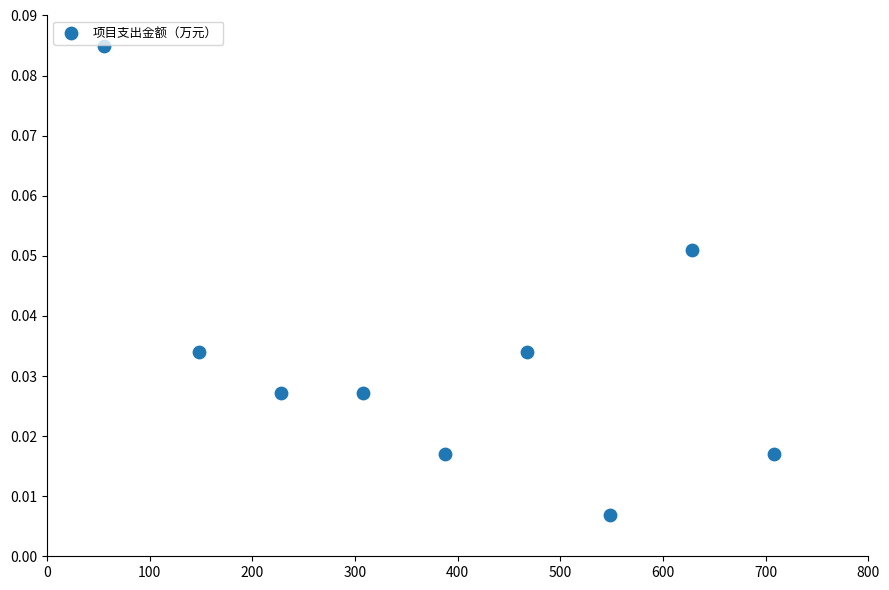

What is the range of X values (max minus min)?

652.0